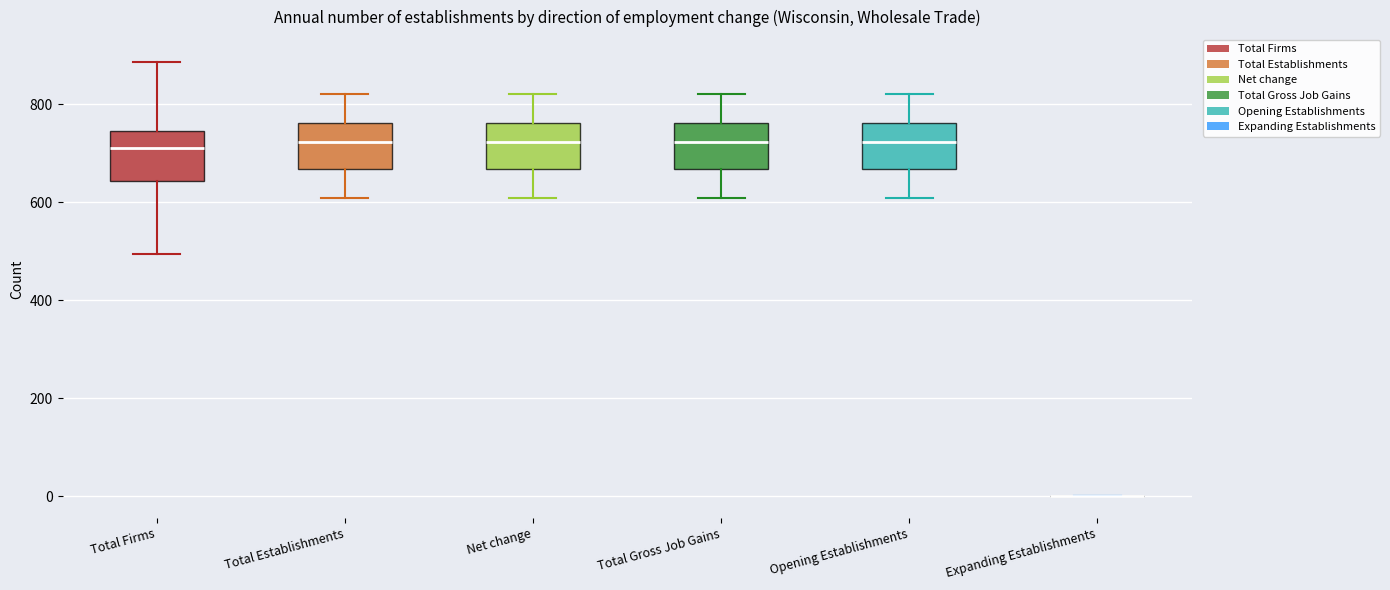

Where is the upper edge of the box for Total Establishments on the y-axis? The values are not printed on the chart, so give them approximately, as read against the axis.

760